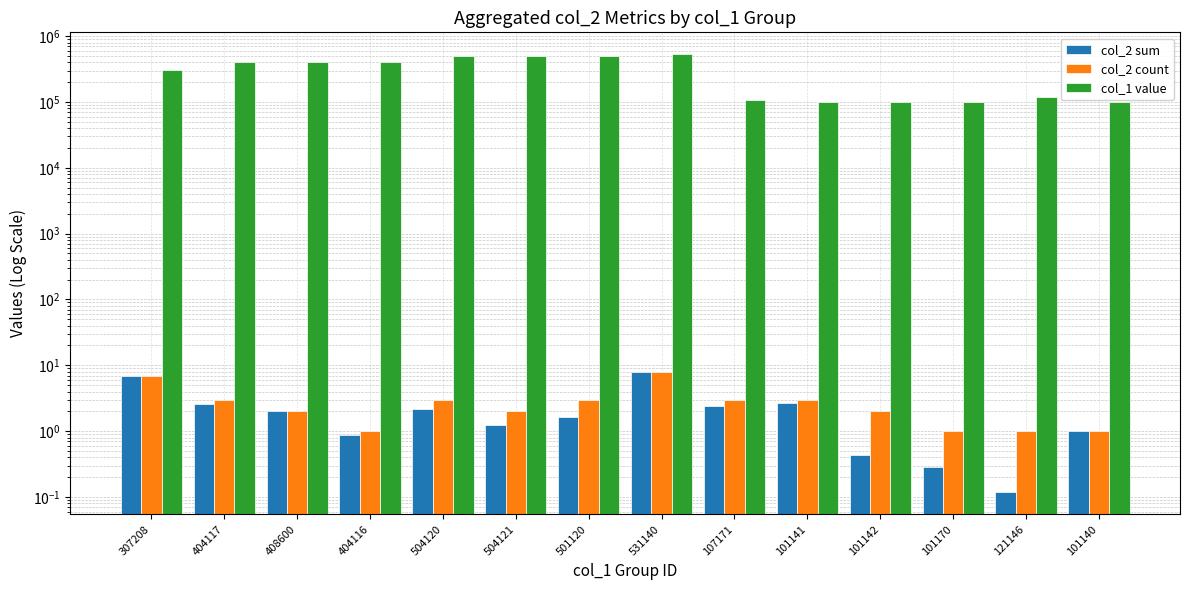

At 101170, list the series in order from largest to smallest.

col_1 value, col_2 count, col_2 sum